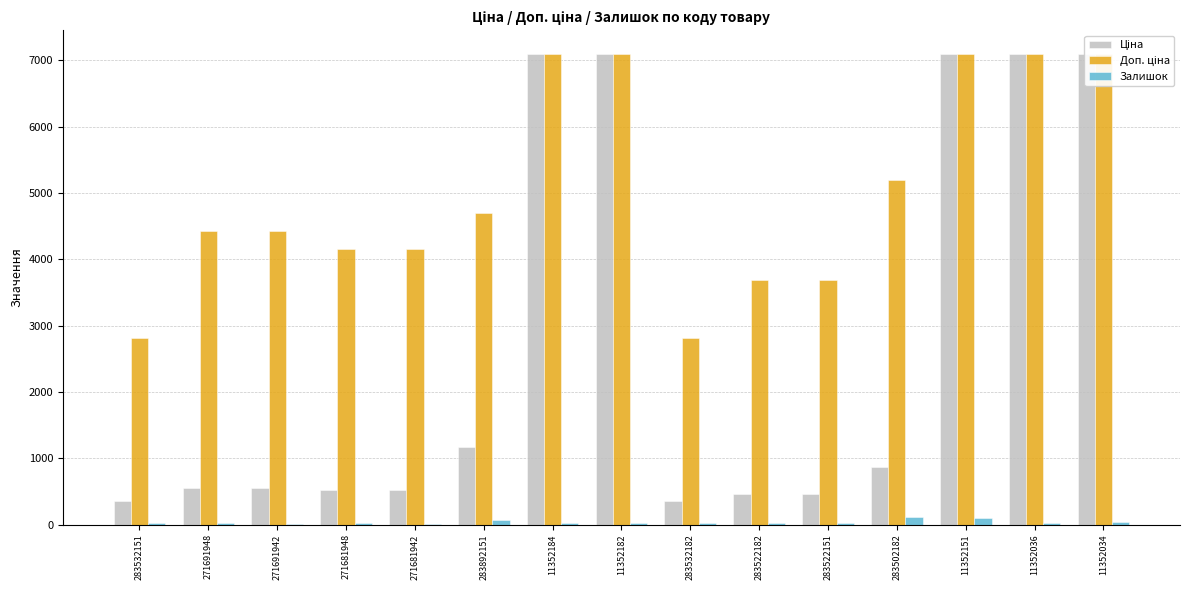

What are all the series names shown in the legend?

Ціна, Доп. ціна, Залишок